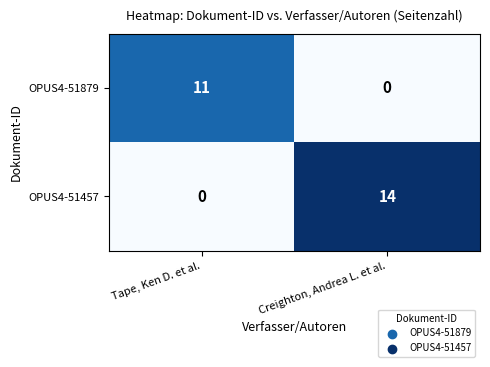

At which category does the chart reach its peak across all series?

Creighton, Andrea L. et al.